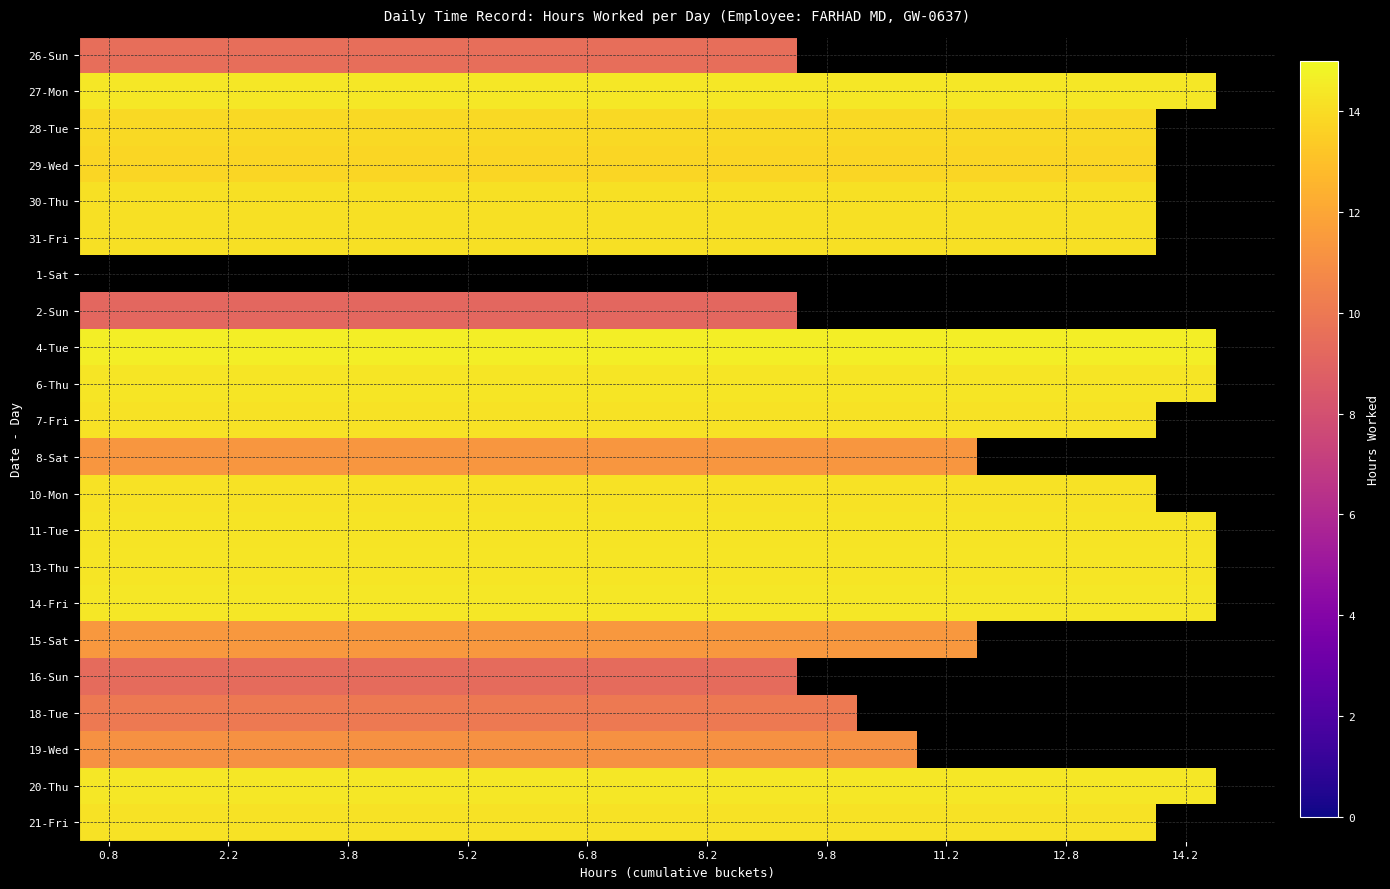

At which label does 21-Fri reach its peak?

0.8